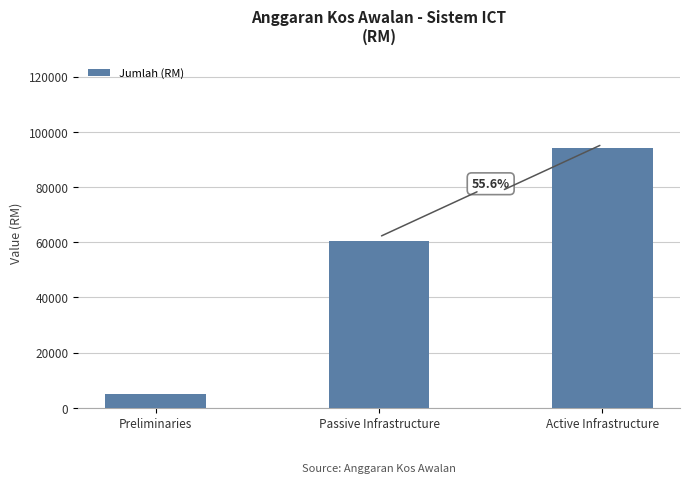

At which category does the chart reach its peak across all series?

Active Infrastructure